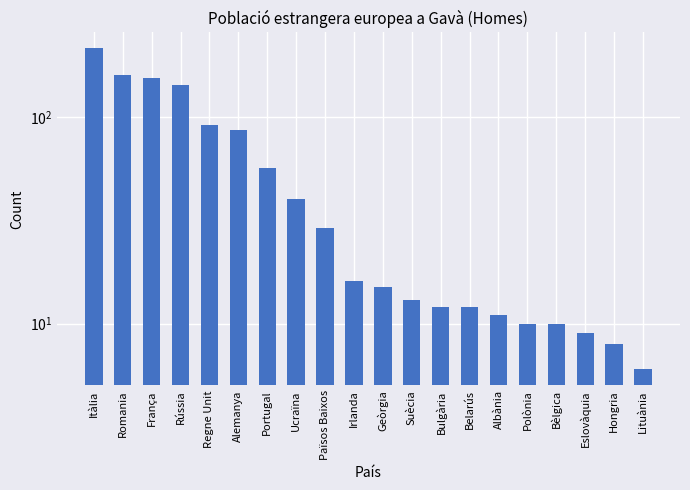

What is the maximum value shown in the chart?

215